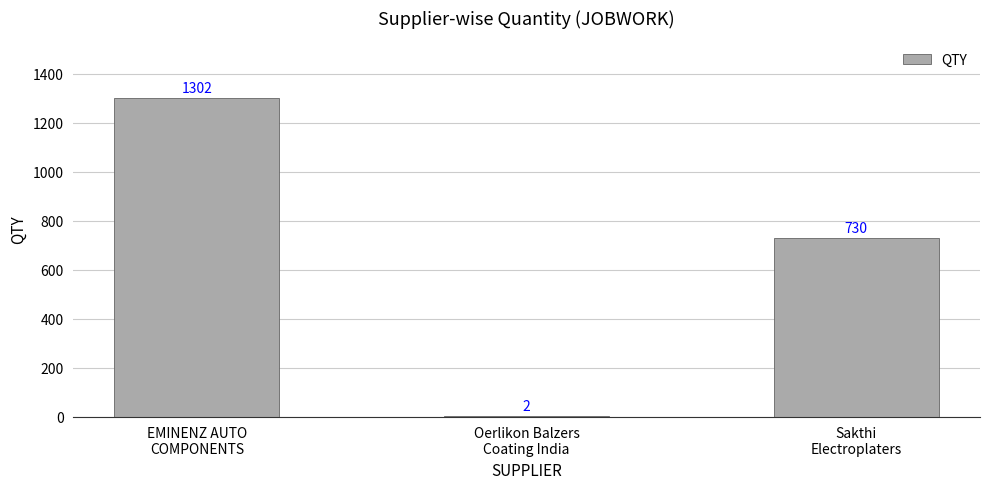

Does the chart contain stacked bars?

No